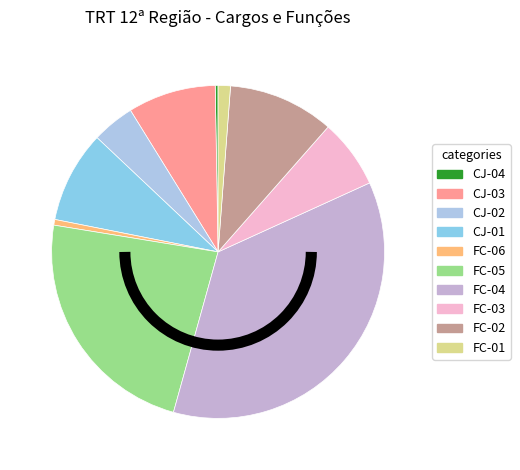

Rank the categories by value from lowest to highest.

CJ-04, FC-06, FC-01, CJ-02, FC-03, CJ-03, CJ-01, FC-02, FC-05, FC-04